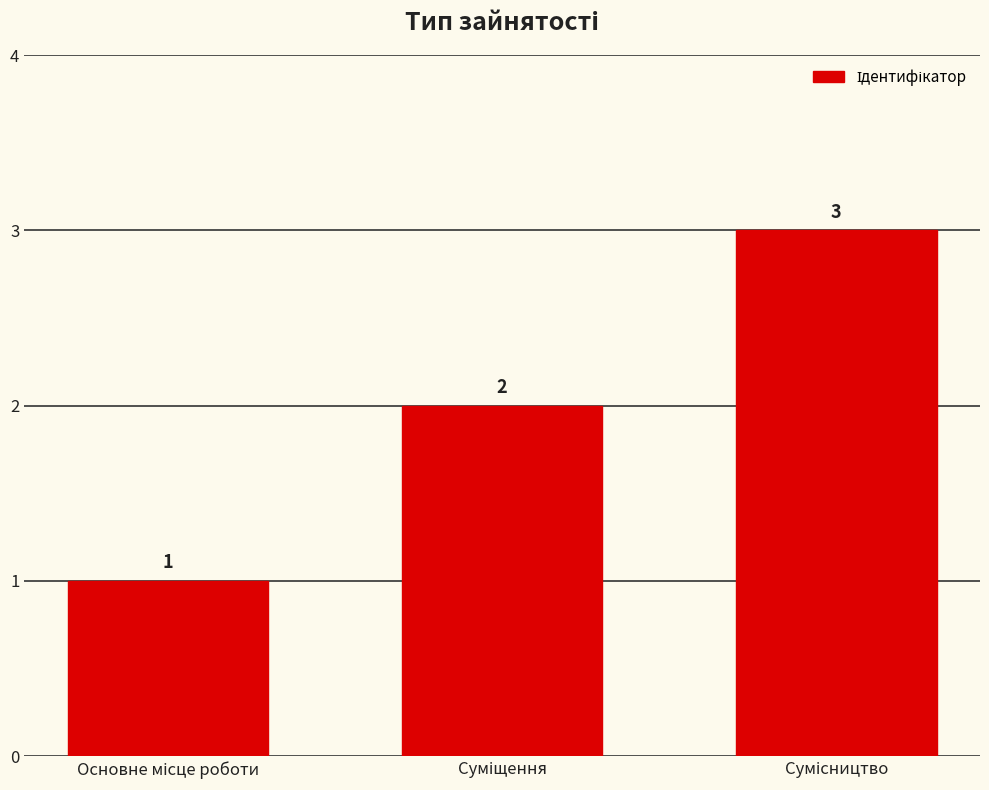

What is the maximum value shown in the chart?

3